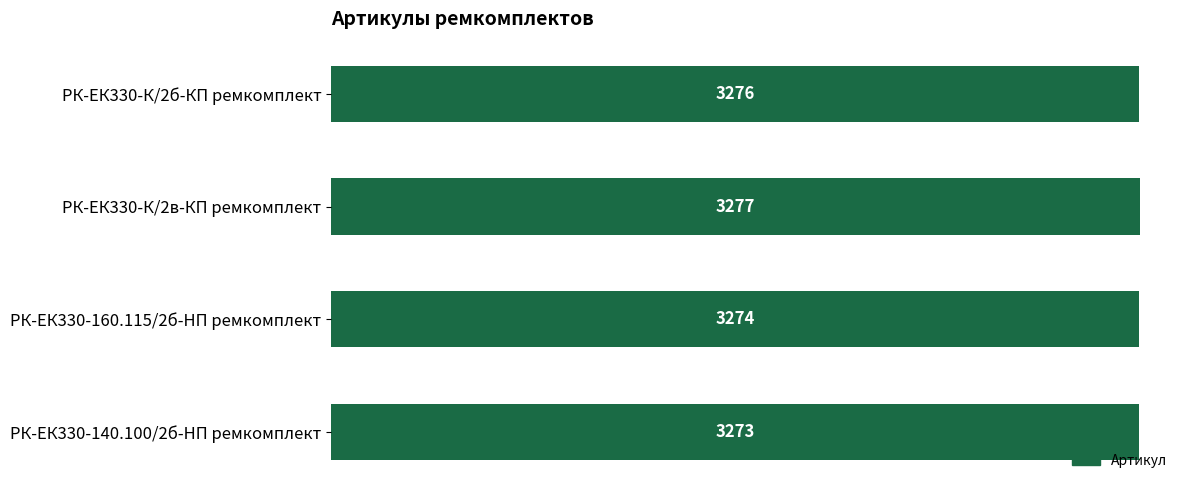

Rank the categories by value from highest to lowest.

РК-ЕК330-К/2в-КП ремкомплект, РК-ЕК330-К/2б-КП ремкомплект, РК-ЕК330-160.115/2б-HП ремкомплект, РК-ЕК330-140.100/2б-HП ремкомплект